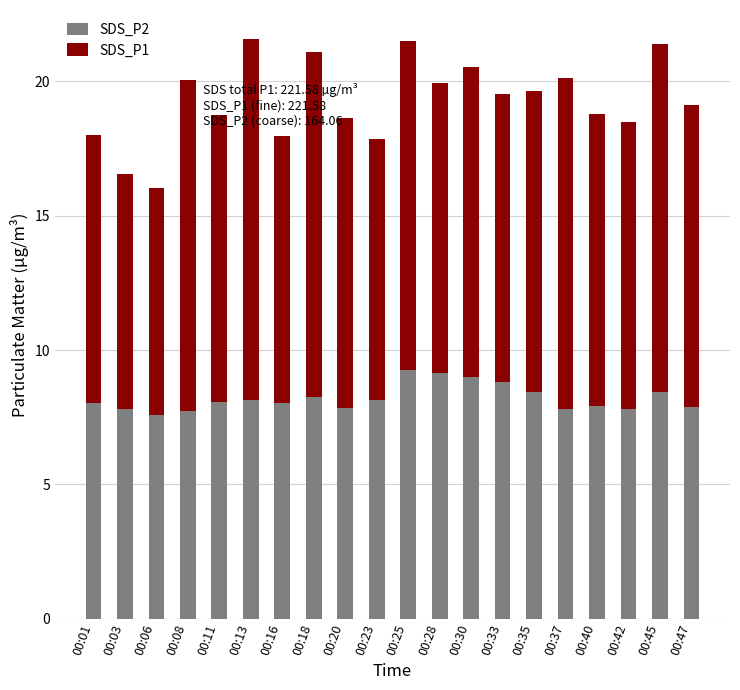

What is the average value of the SDS_P2 series?

8.2